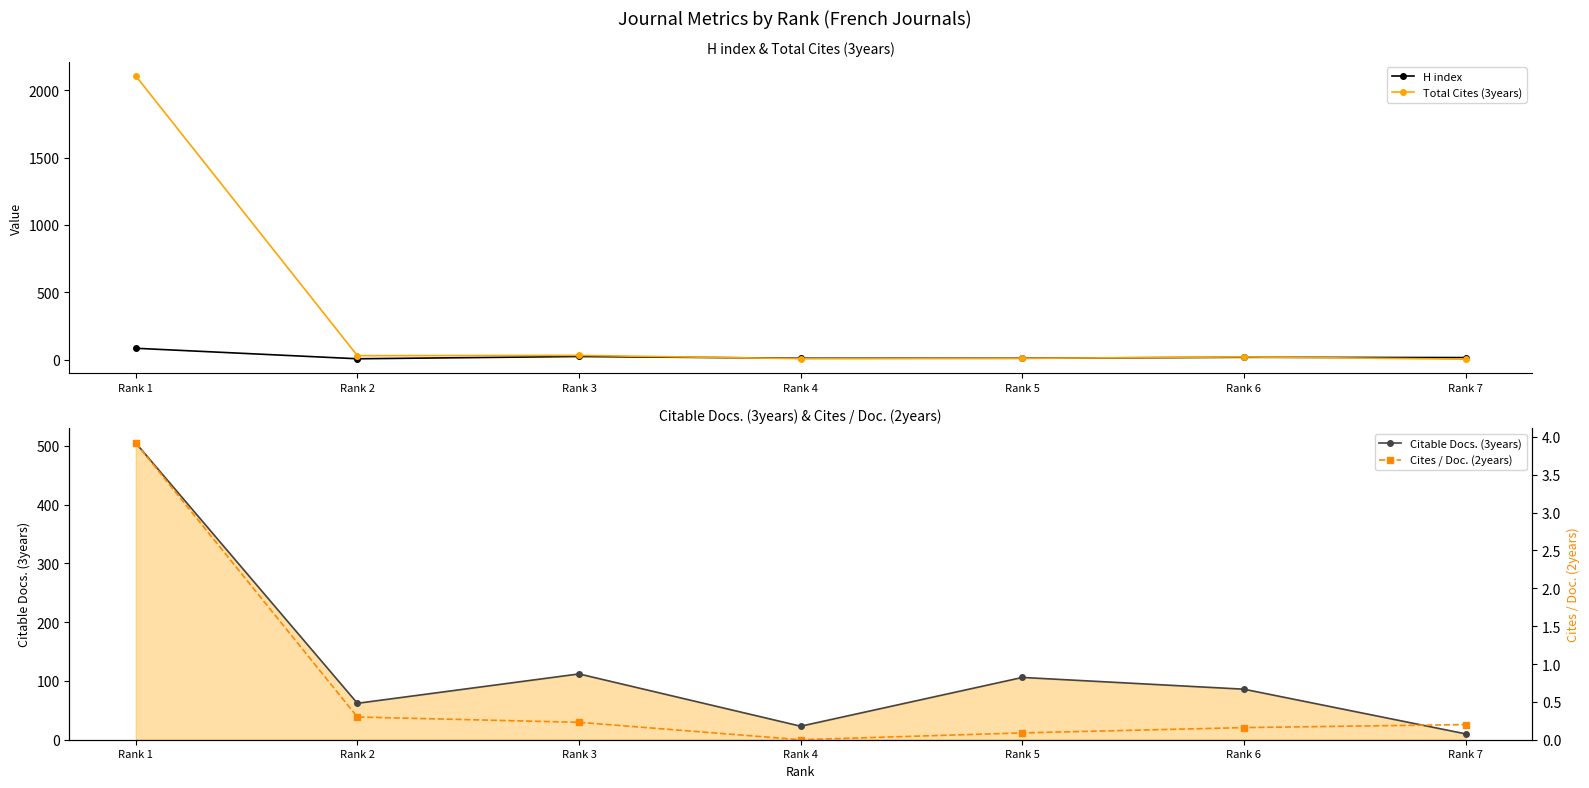

Does the chart display data point markers on the line(s)?

Yes